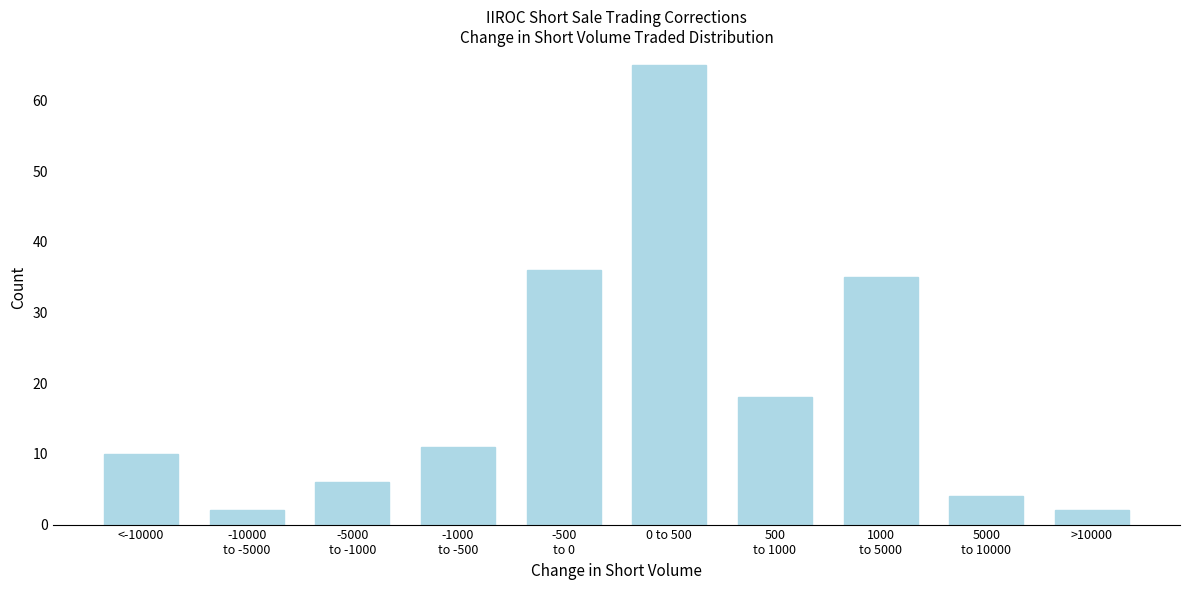

Reading right to left, what are all the values shown in this chart?

2	4	35	18	65	36	11	6	2	10